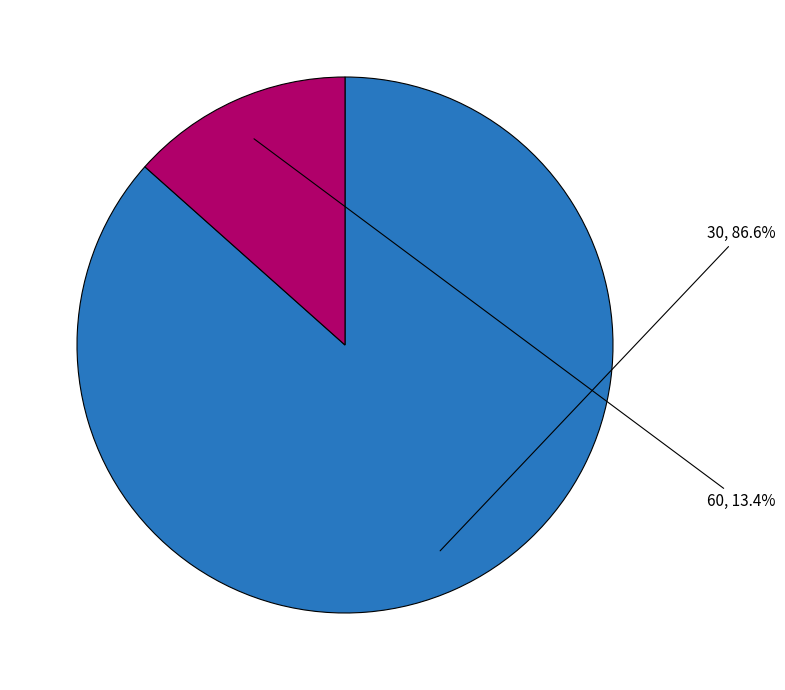

Is there any slice that represents more than half of the pie?

Yes